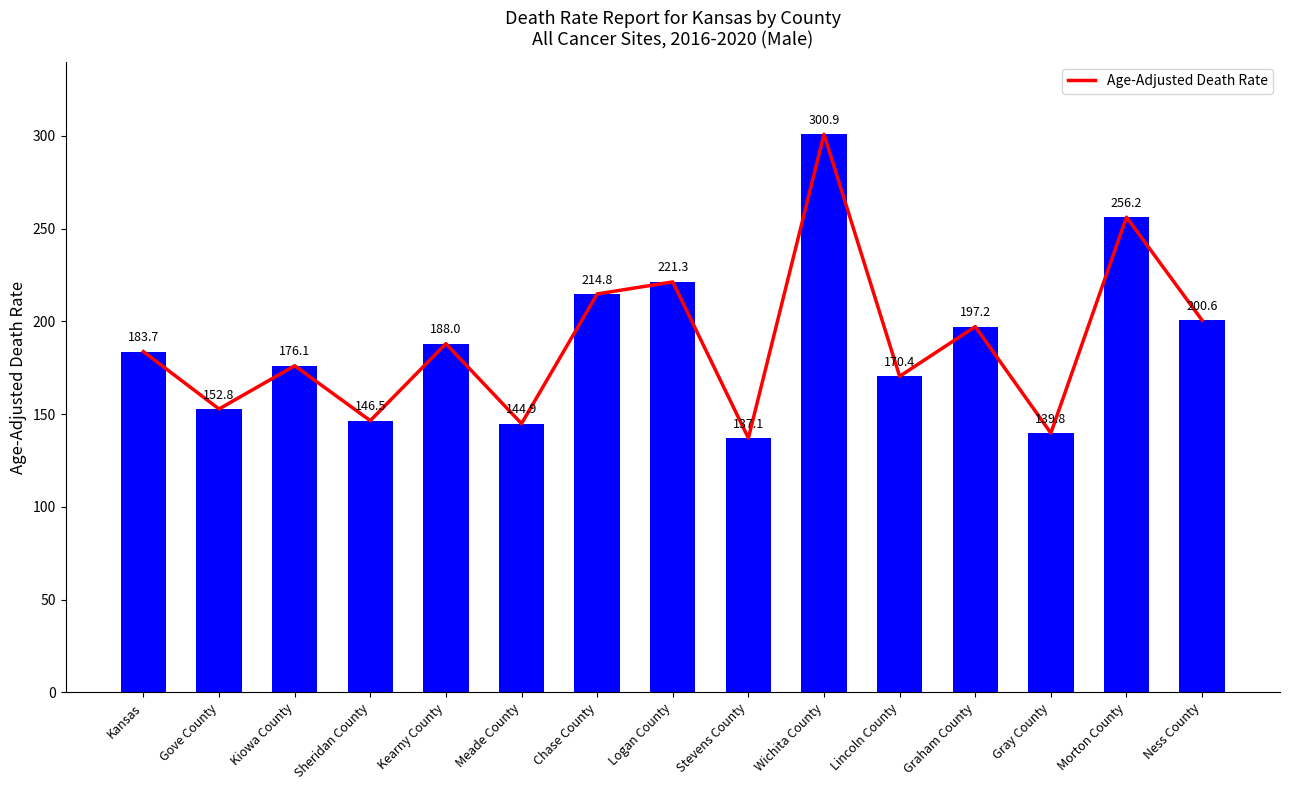

What is the label of the 11th bar from the left?

Lincoln County